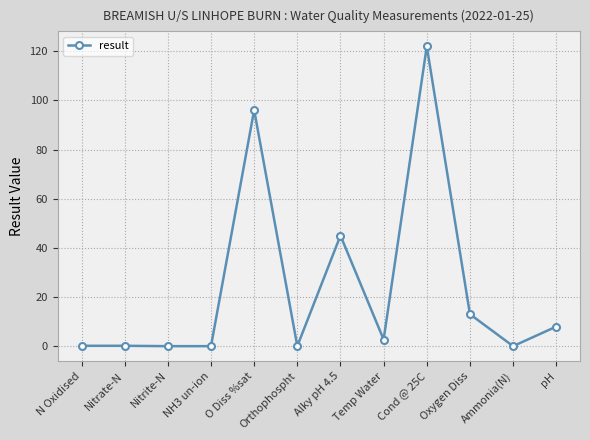

Where does the data first go above 2?

O Diss %sat